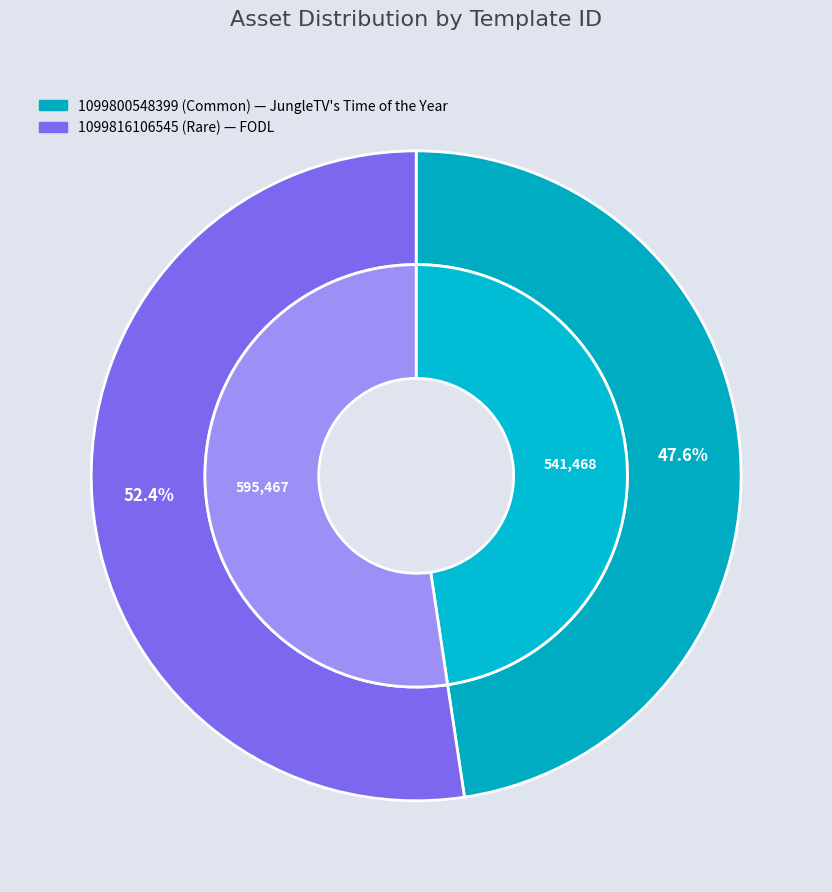

Rank the categories by value from lowest to highest.

1099800548399, 1099816106545